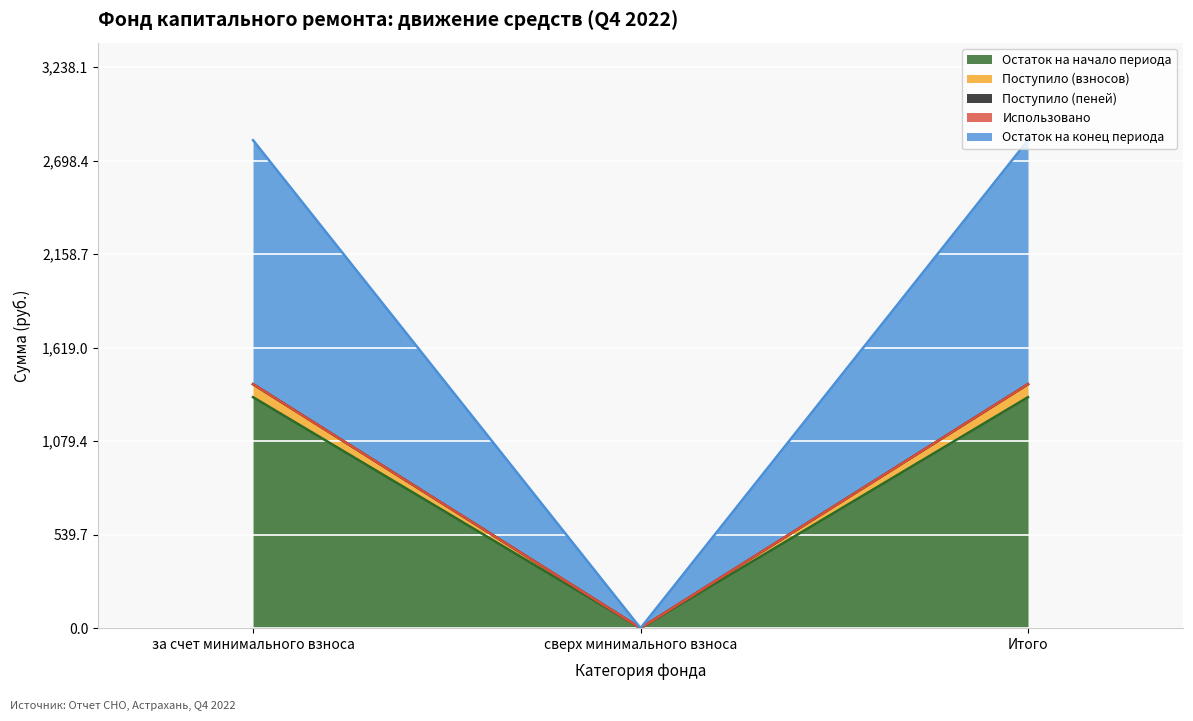

Which category has the lowest value in the Остаток на начало периода series?

сверх минимального взноса